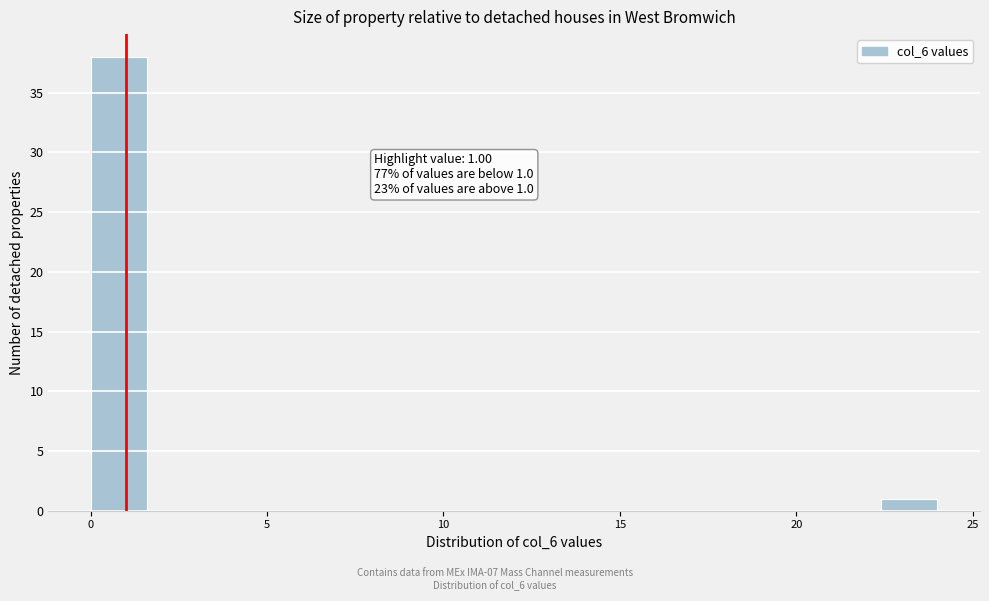

Read against the x-axis, roughly where is the centre of the tallest bar?

1.0